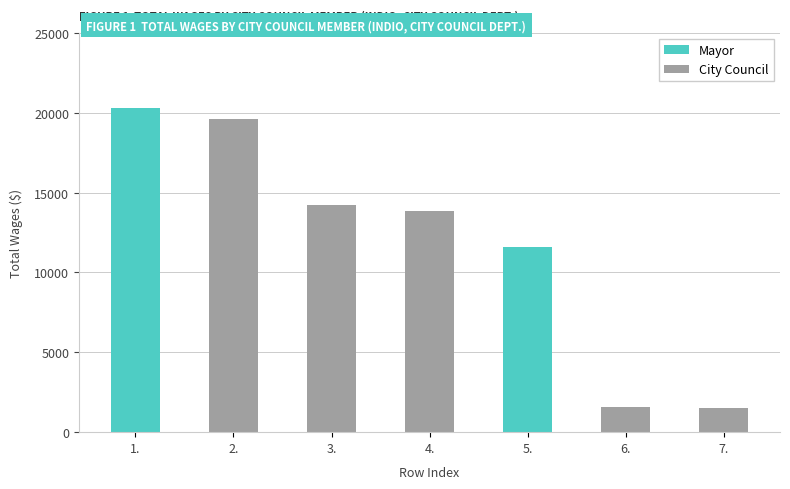

What is the label of the 3rd bar from the right?

5.